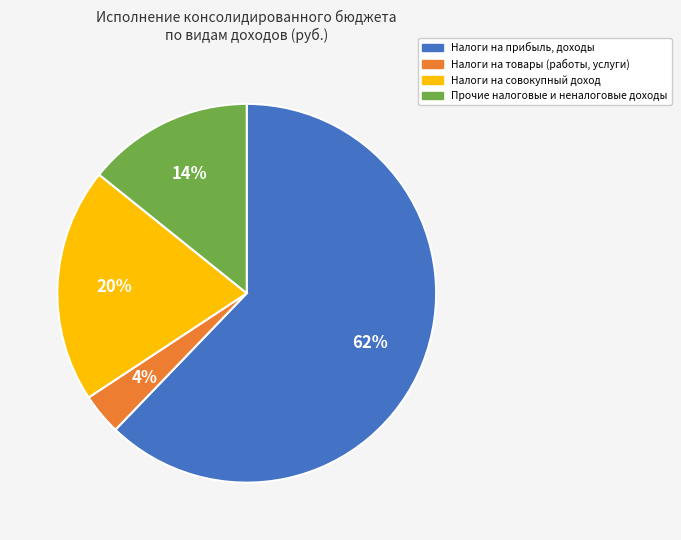

What is the largest slice in the pie chart?

Налоги на прибыль, доходы